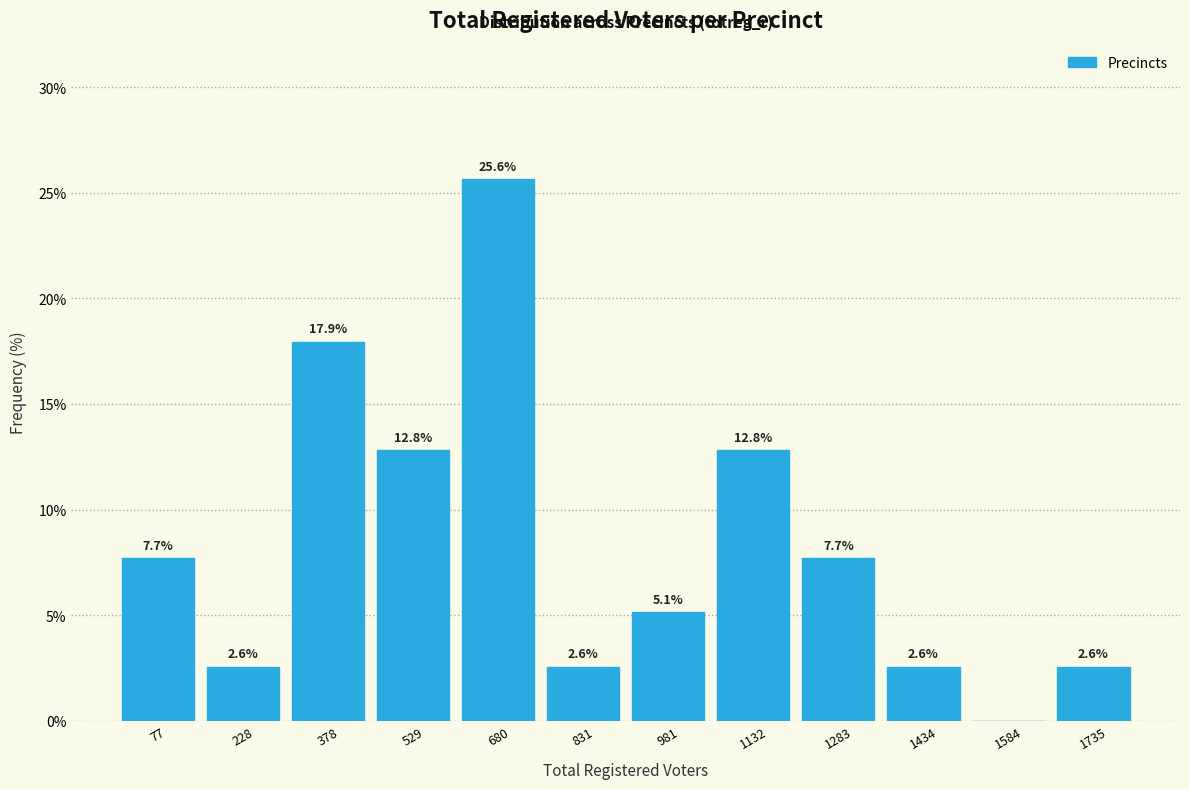

Which range on the x-axis has the tallest bar?

600 to 760